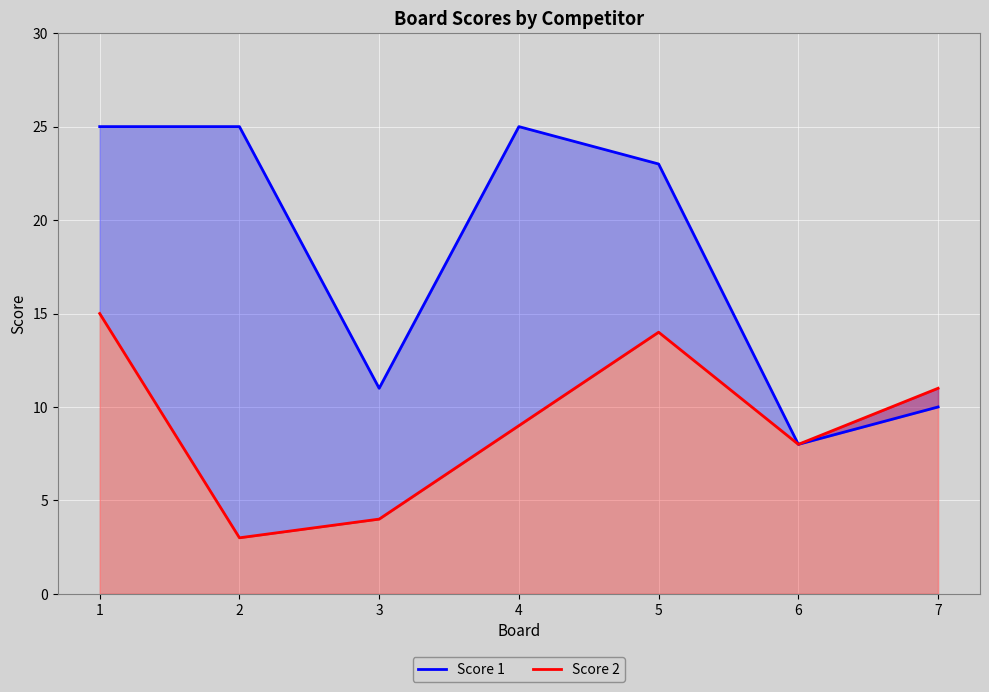

What is the difference between the Score 1 values at 3 and 4?

14